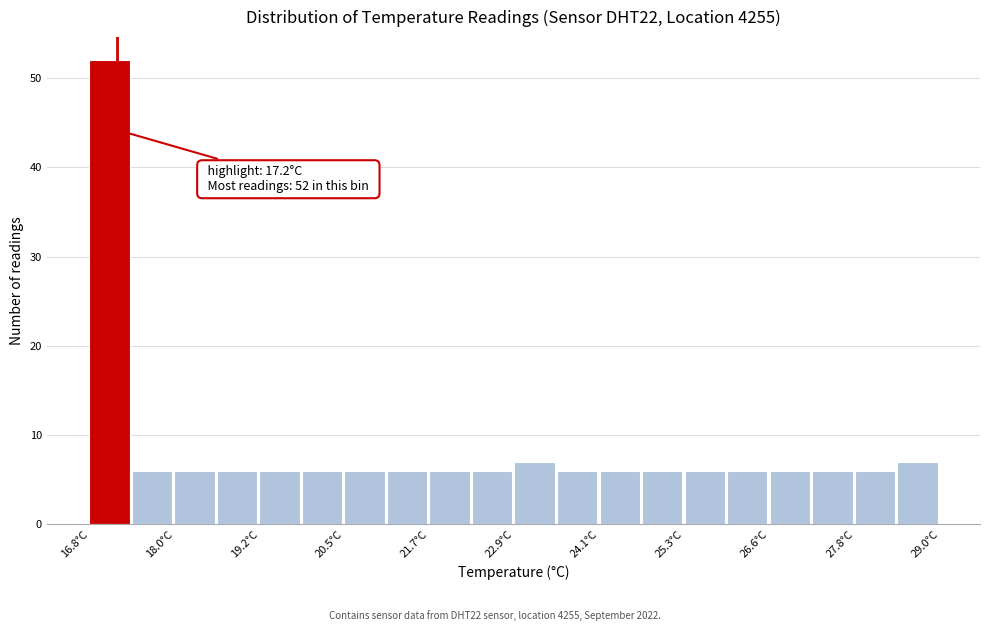

Read against the x-axis, roughly where is the centre of the tallest bar?

17.0